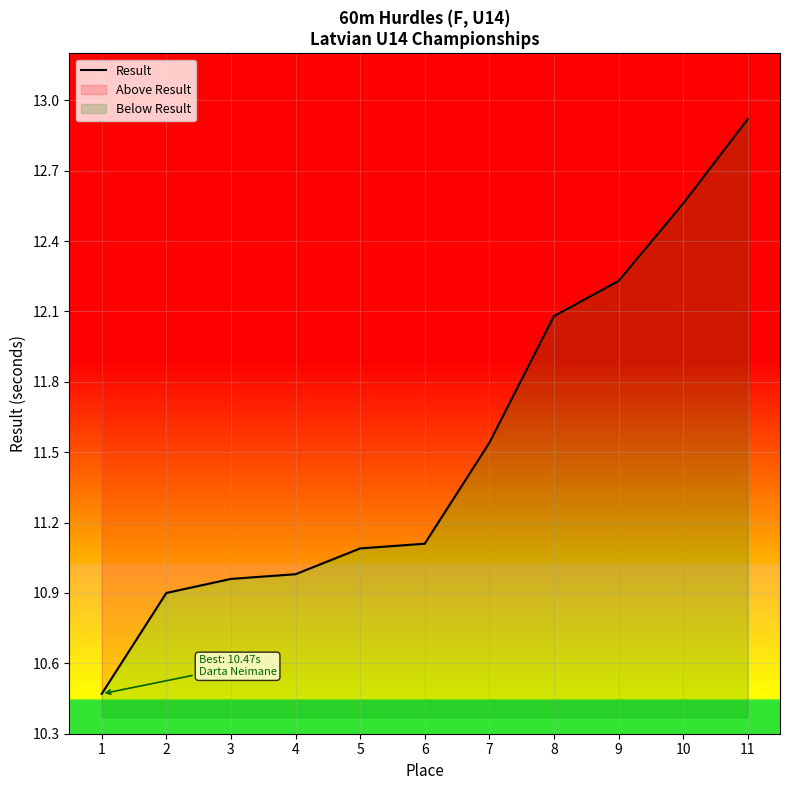

The value at 5 is 11.1. True or false?

True